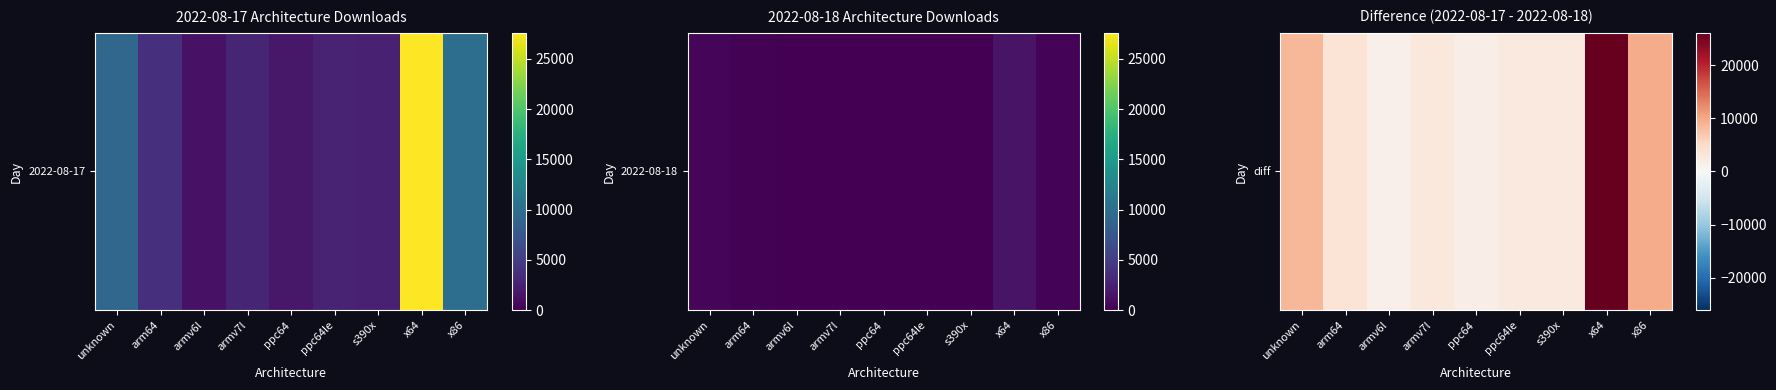

Which category has the highest value across all series?

x64